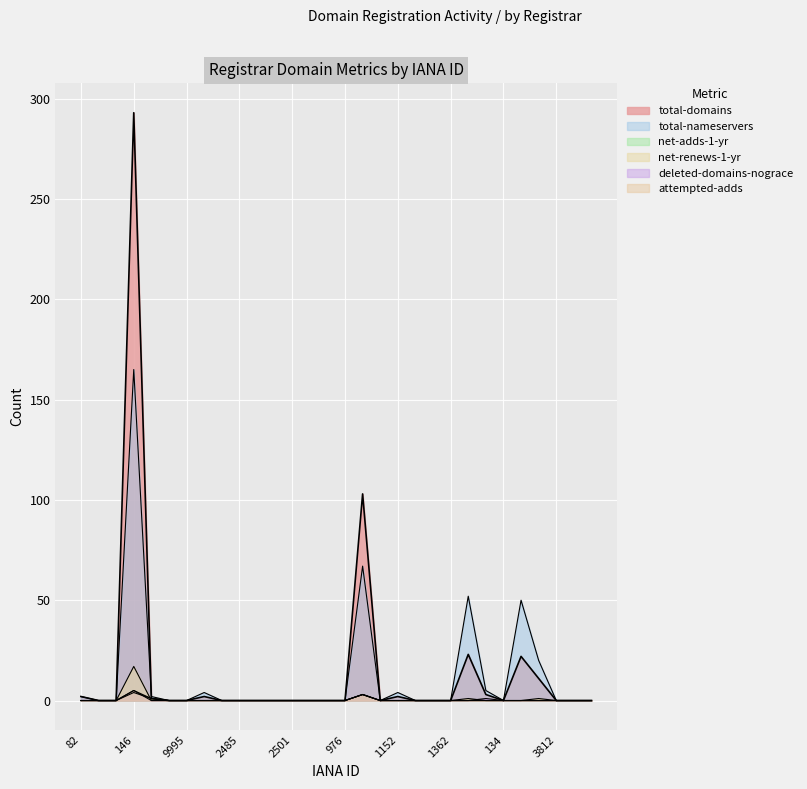

True or false: deleted-domains-nograce and attempted-adds intersect in this chart.

False